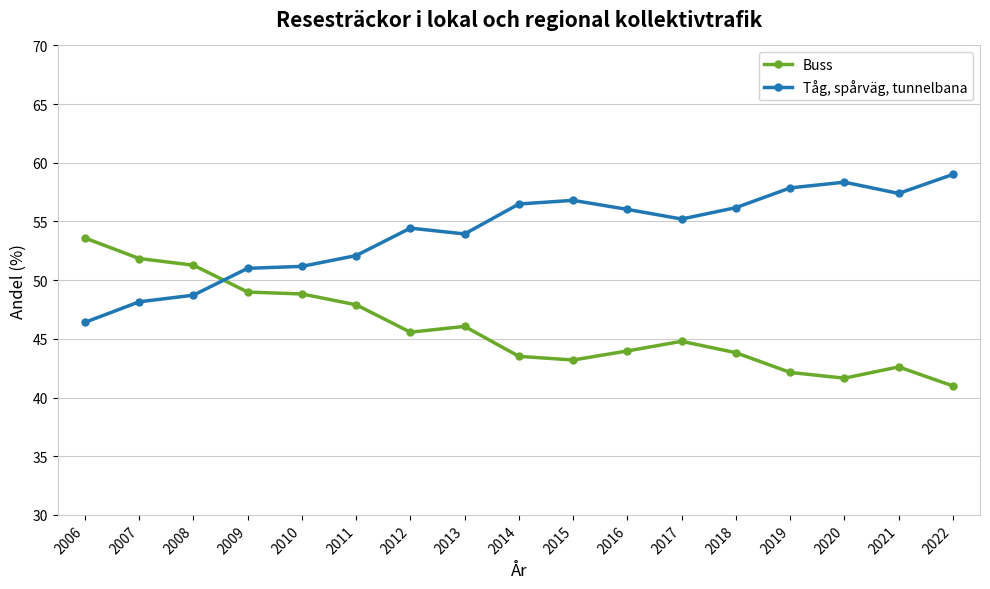

How many times do Buss and Tåg, spårväg, tunnelbana cross each other?

1